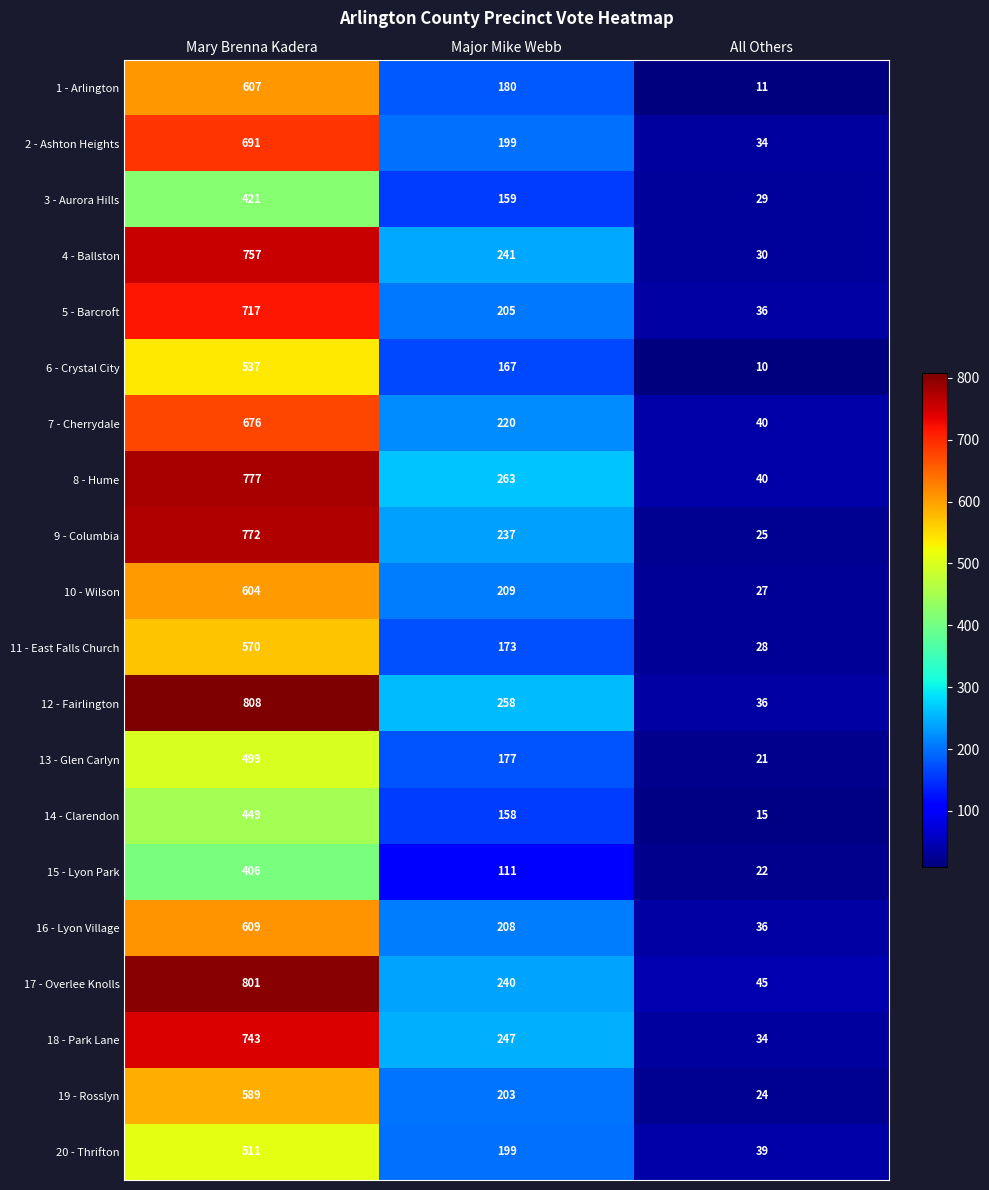

Which series changed the most between Major Mike Webb and All Others?

8 - Hume